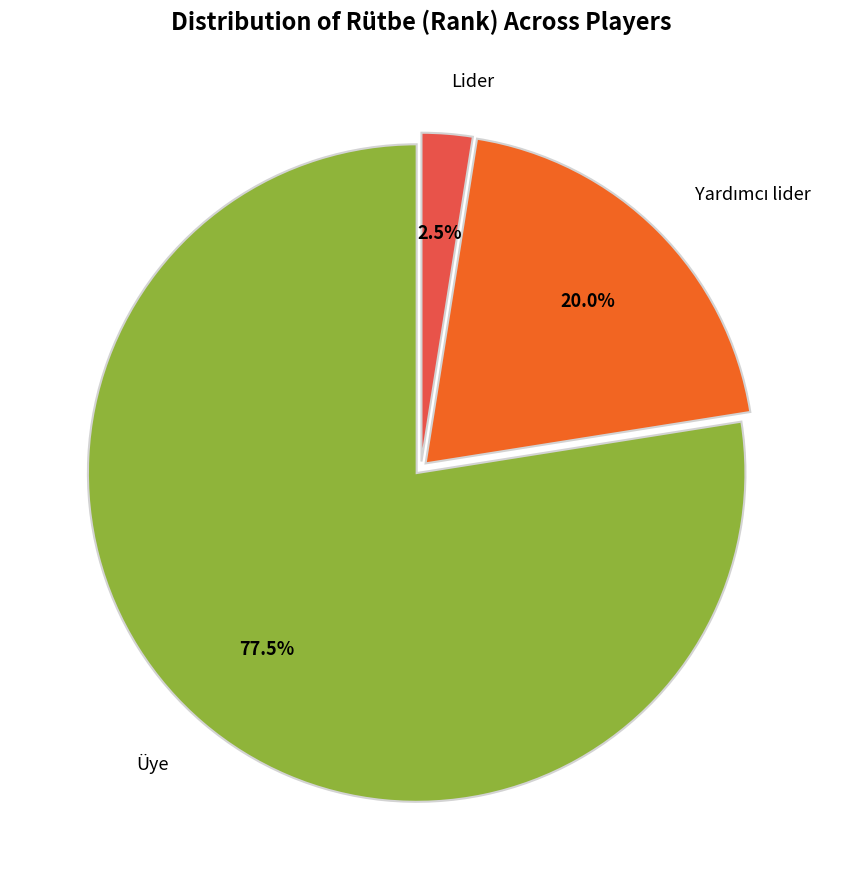

Is there a majority slice in this chart?

Yes